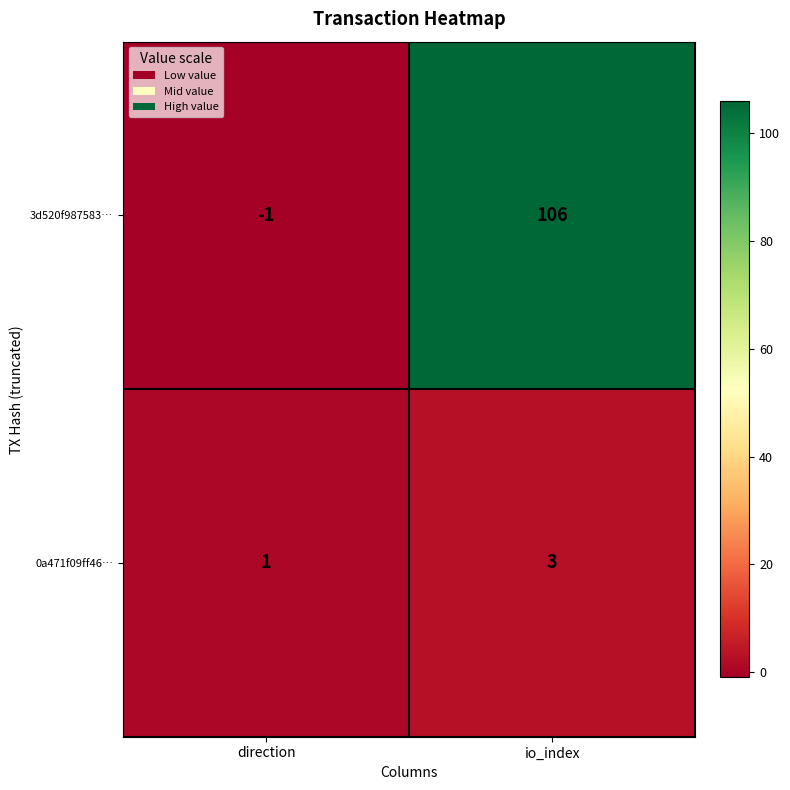

What is the difference between the maximum and minimum values in the 3d520f987583… series?

107